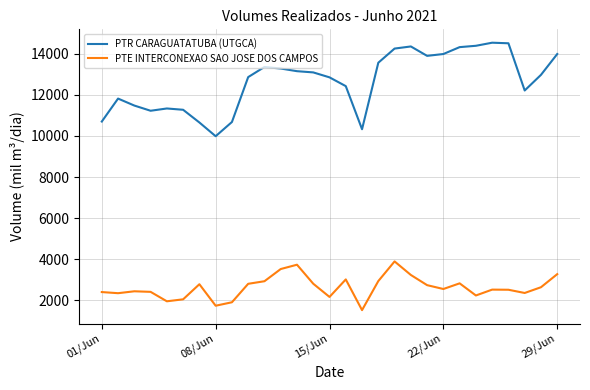

How many lines are shown in the chart?

2